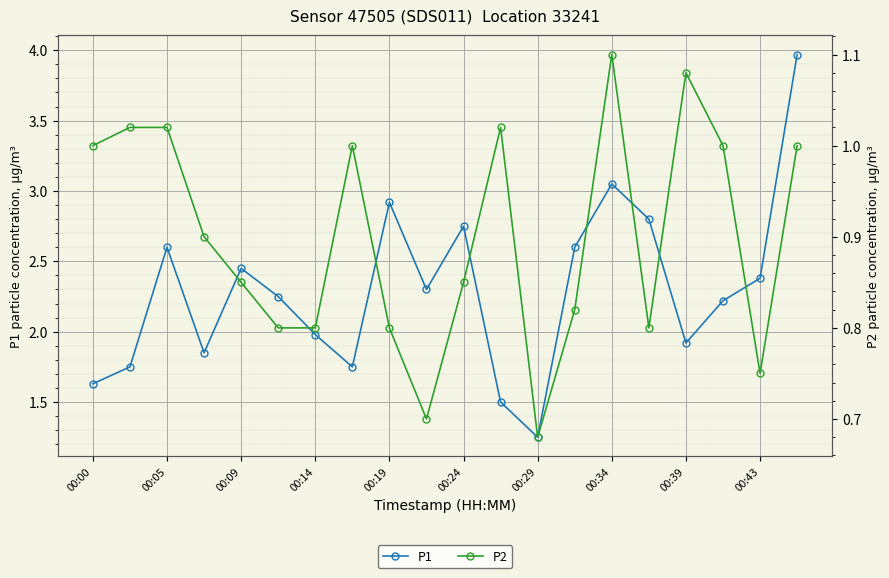

What is the label of the 5th point from the right?

15